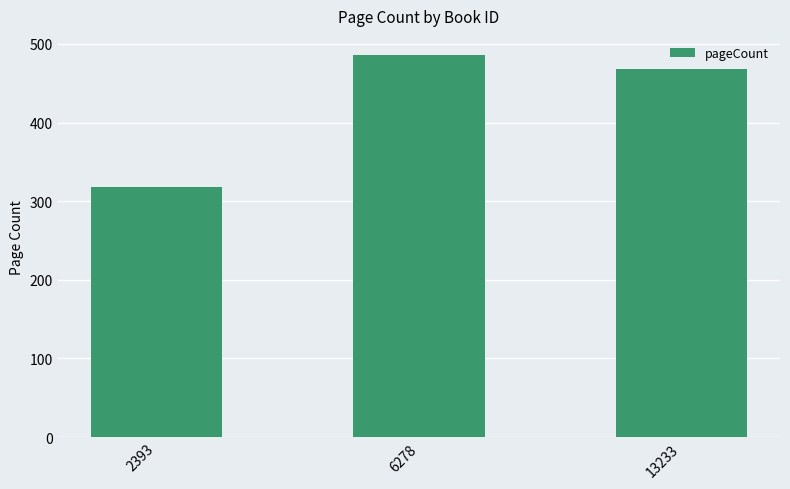

Is it true that the value at 2393 is 67?

False